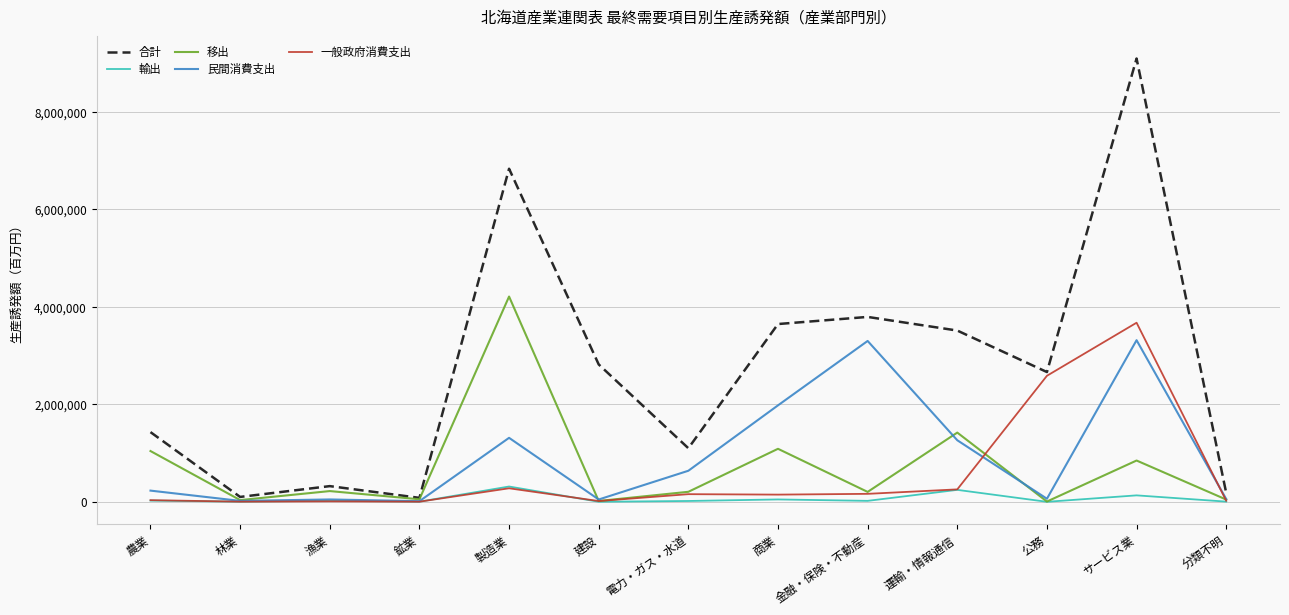

What is the greatest value displayed?

9090483.0